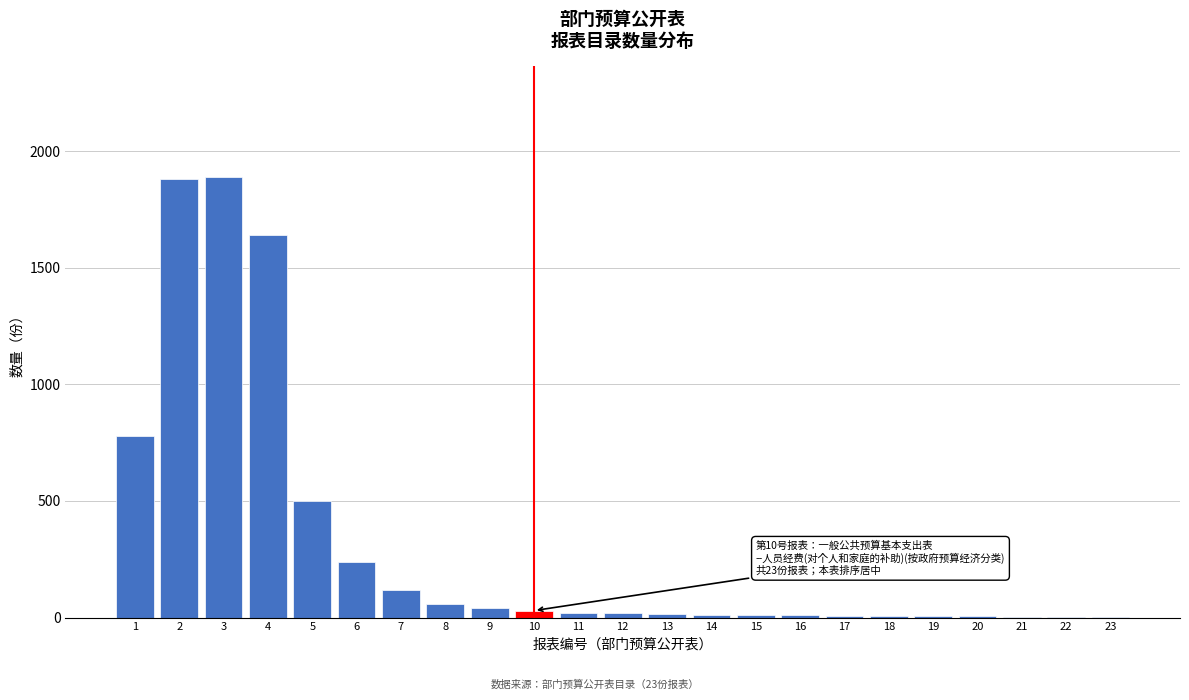

Is it true that the value at 8 is 60?

True